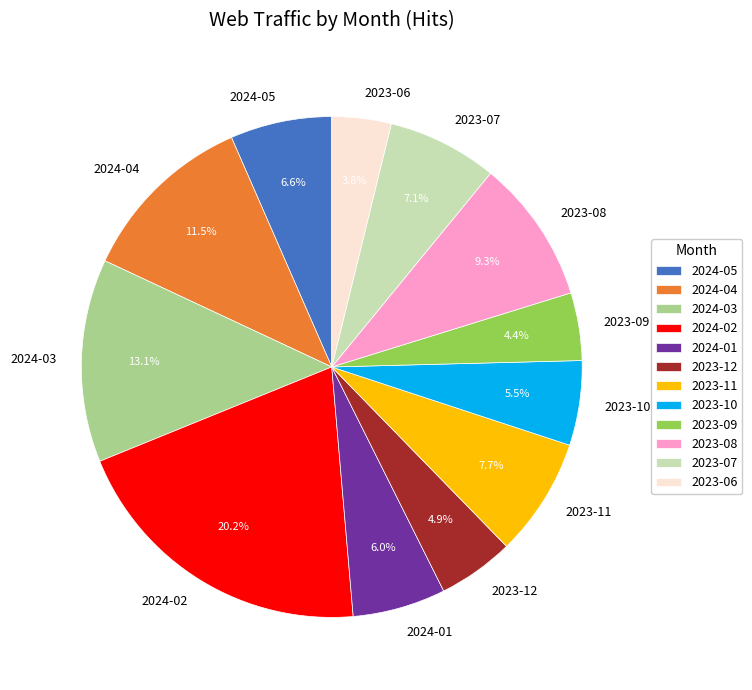

Combined, do 2023-07 and 2023-09 account for over 50%?

No